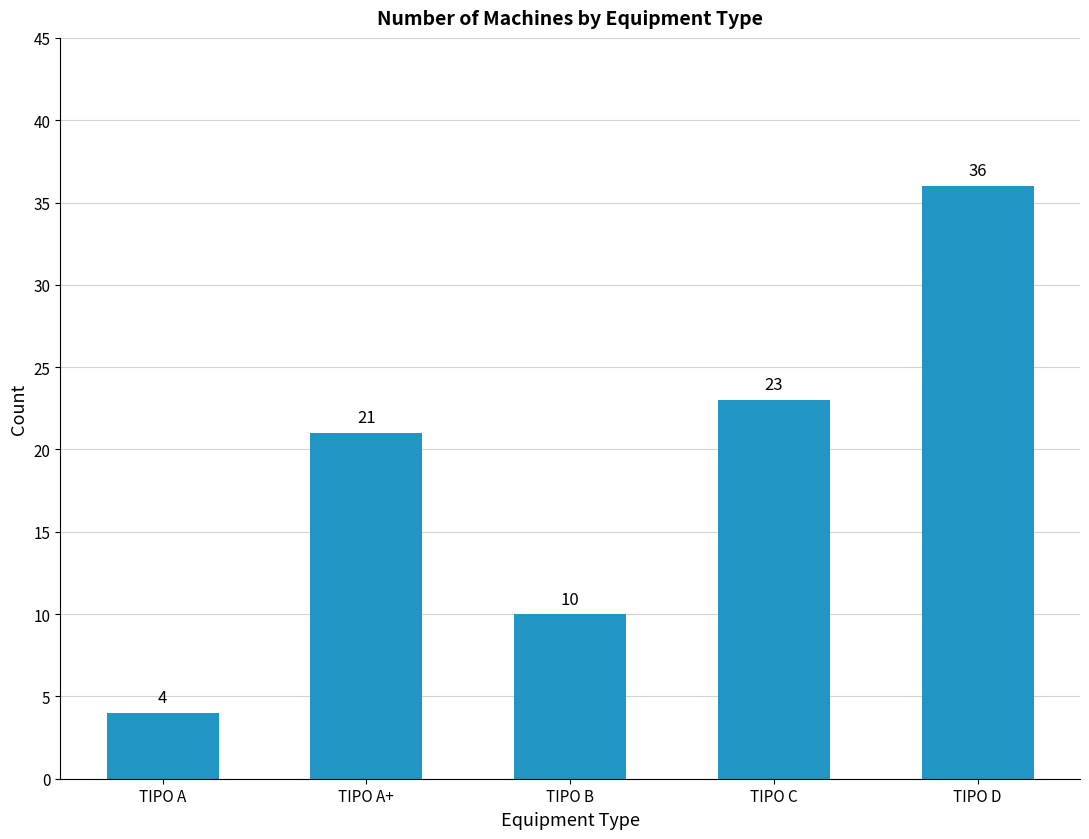

Reading left to right, extract all data points from this chart.

4	21	10	23	36